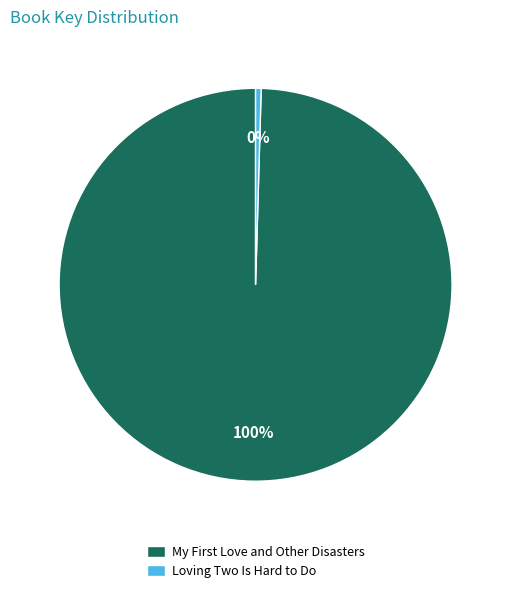

Which category accounts for the majority?

My First Love and Other Disasters